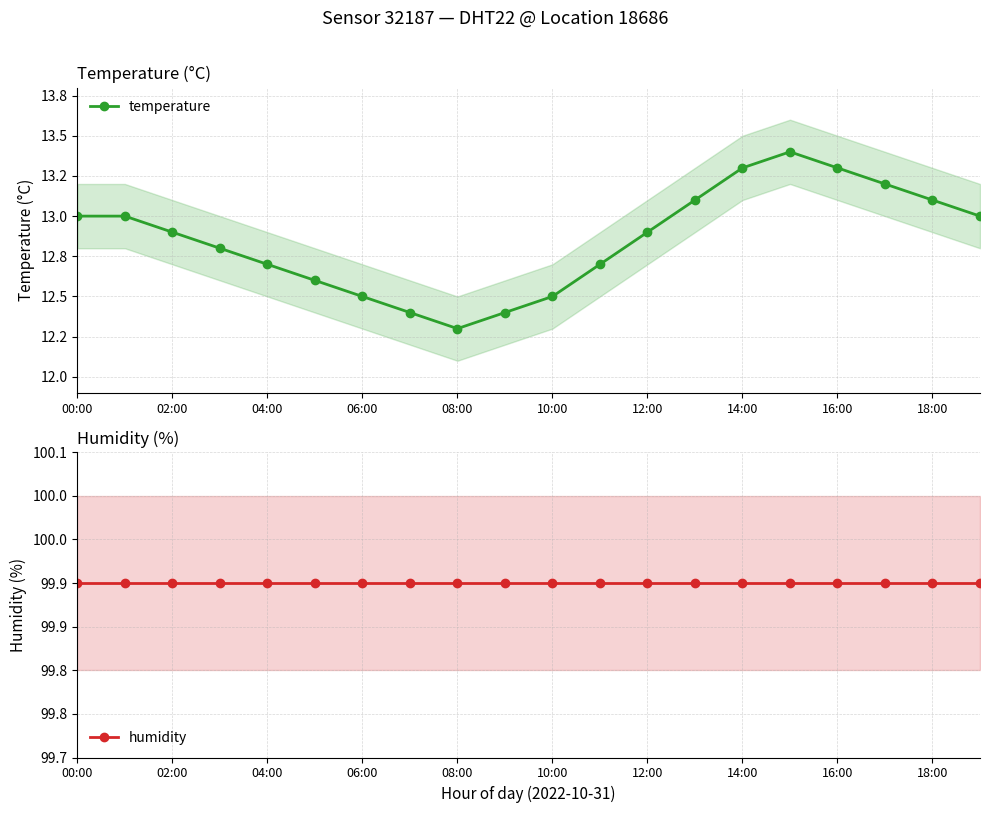

Which series has the largest range (max minus min)?

temperature